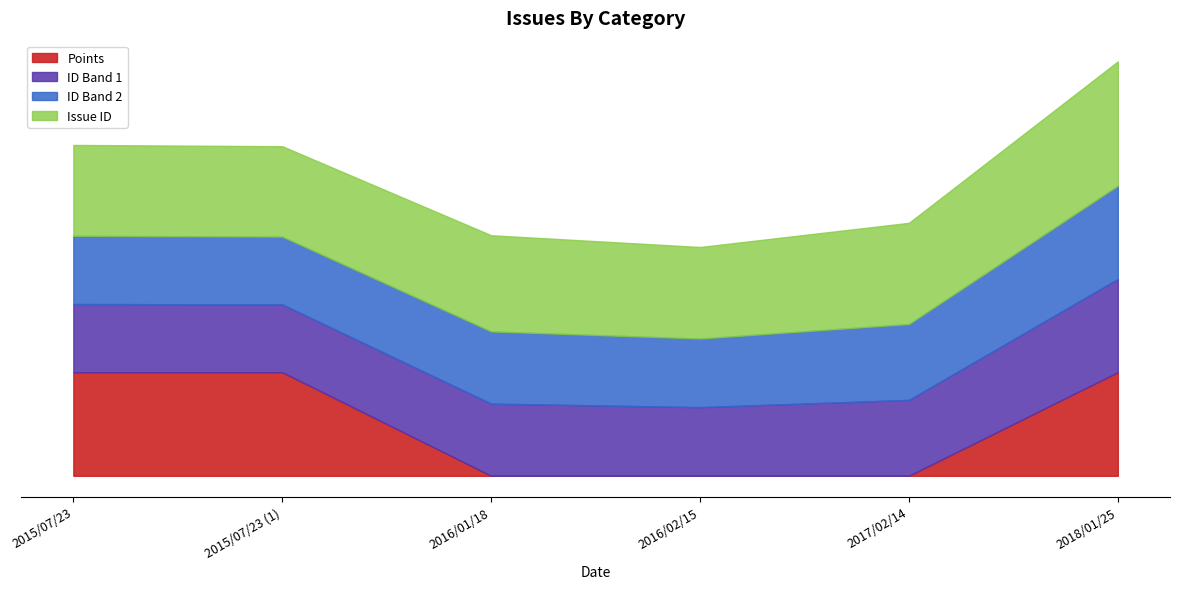

What is the difference between the Issue ID values at 2018/01/25 and 2017/02/14?

825